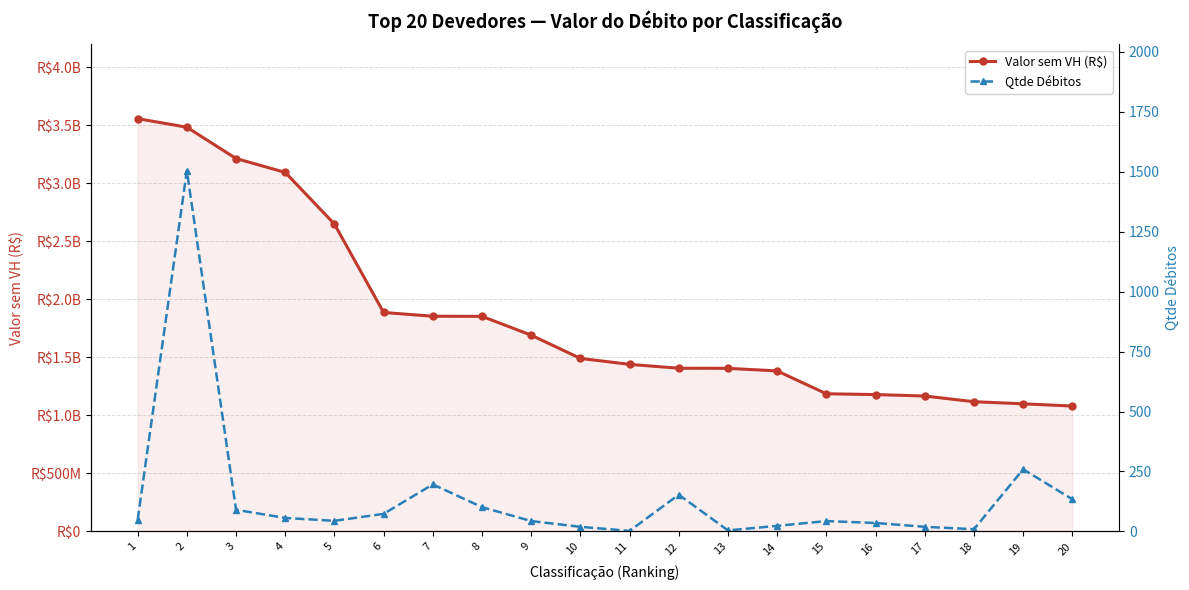

Between 5 and 8, which series saw the biggest shift?

Valor sem VH (R$)